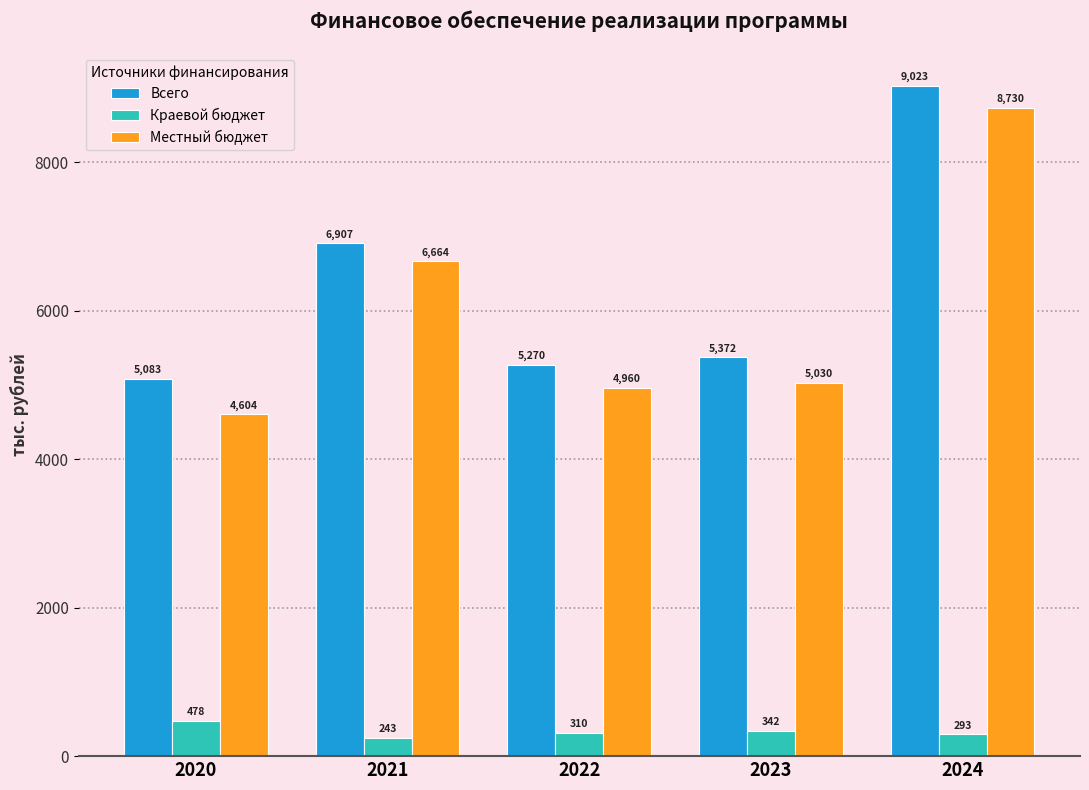

True or false: Краевой бюджет has a value of 310.0 at 2022.

True